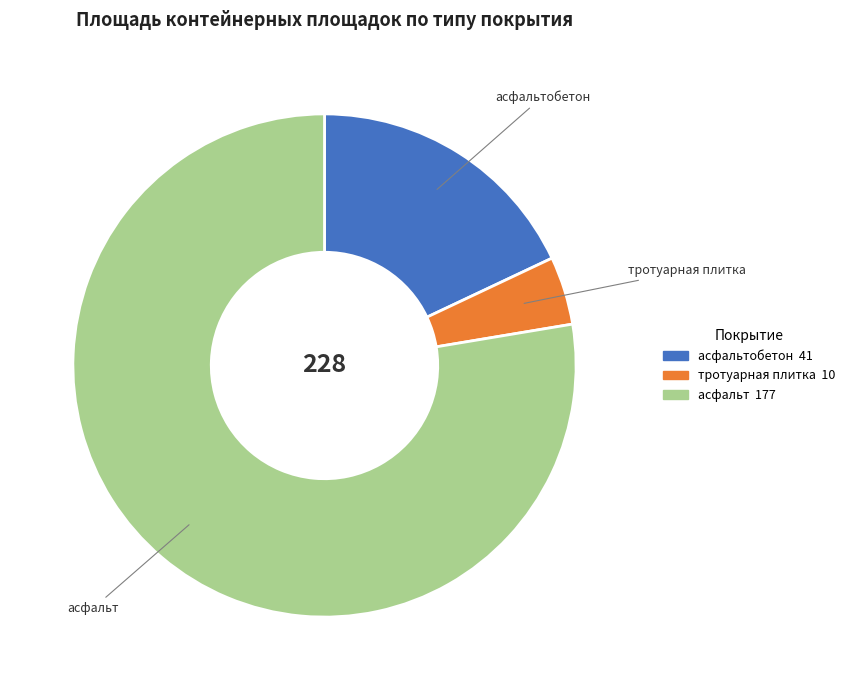

Is асфальтобетон the majority of the pie?

No